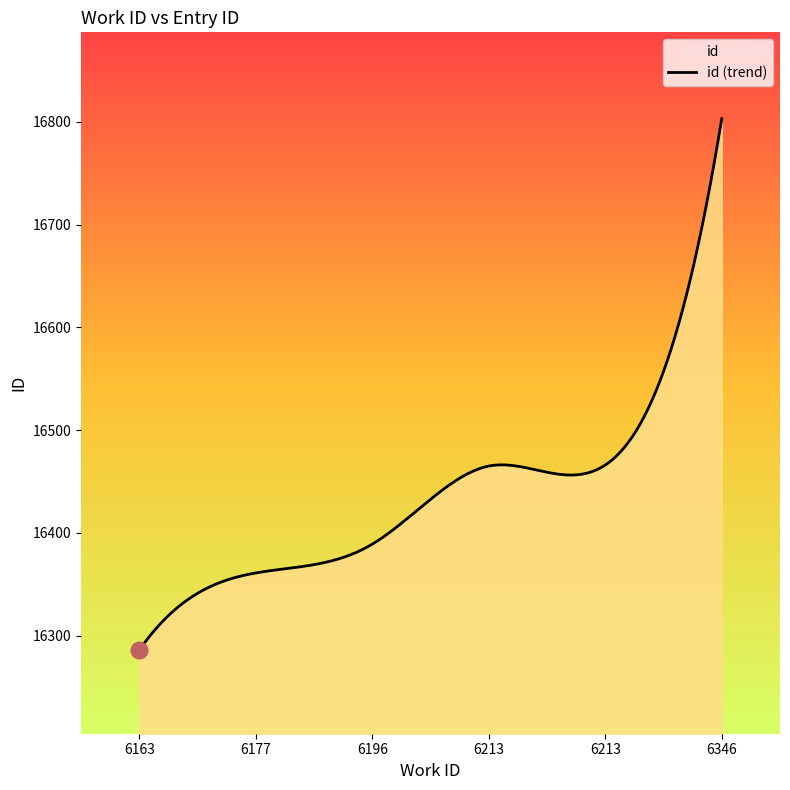

Rank the categories by value from highest to lowest.

6346, 6213, 6213, 6196, 6177, 6163